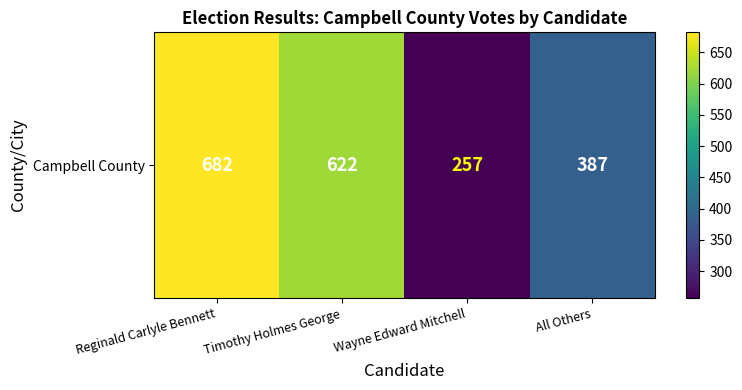

Reading left to right, extract all data points from this chart.

682	622	257	387